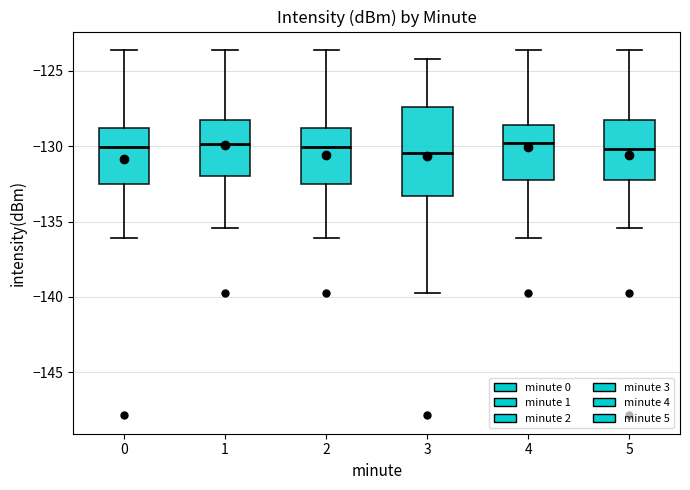

Where does the lower whisker of the box at x = 0 end on the y-axis? The values are not printed on the chart, so give them approximately, as read against the axis.

-136.0